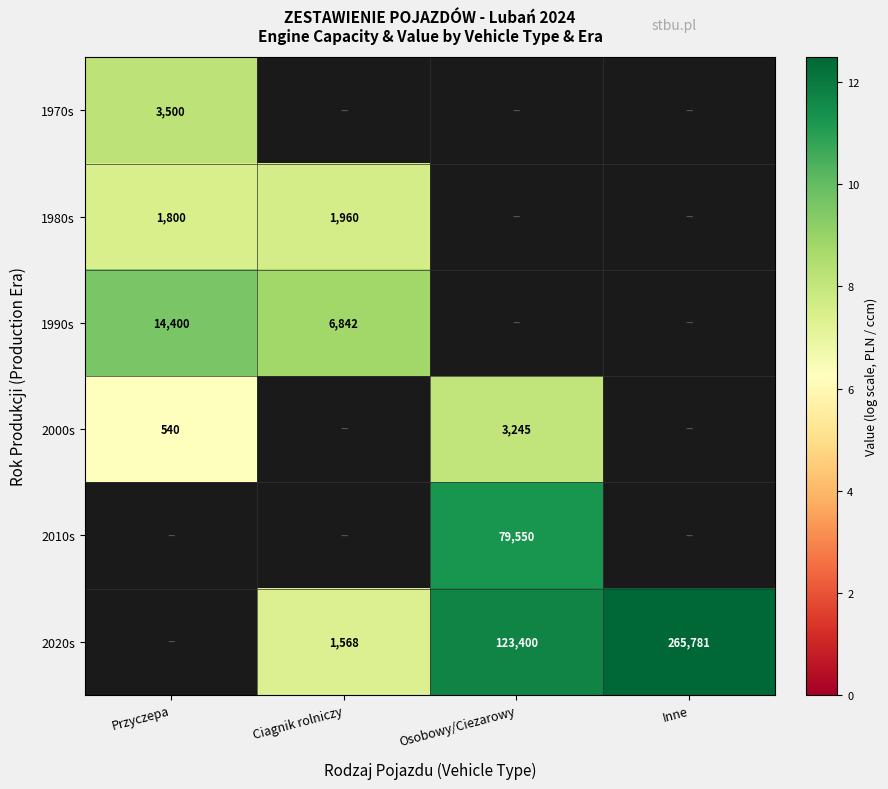

At which label does 2010s first exceed 11?

Osobowy/Ciezarowy